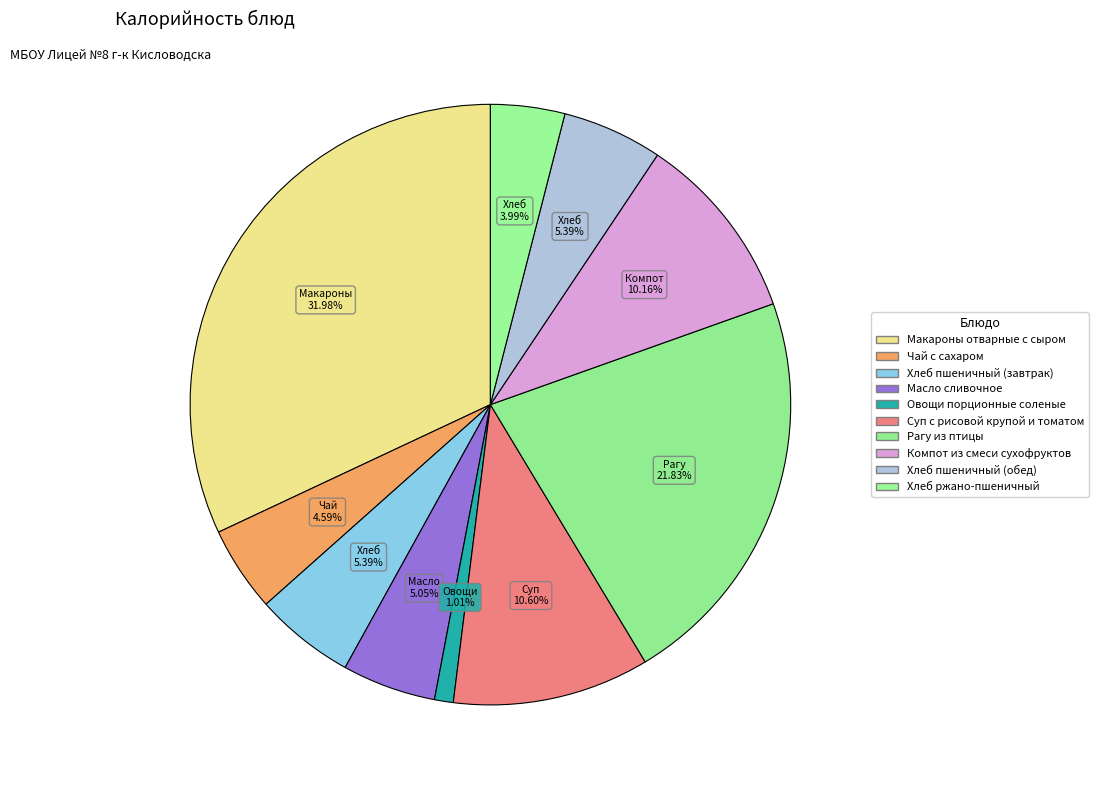

True or false: Компот из смеси сухофруктов accounts for 10% of the total.

True